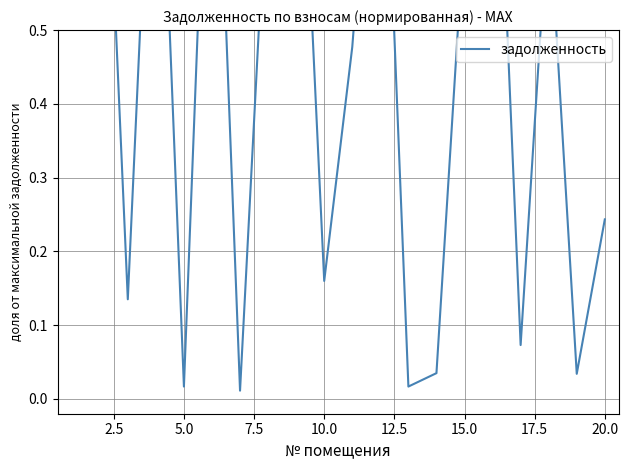

What is the label of the 15th point from the left?

15.0